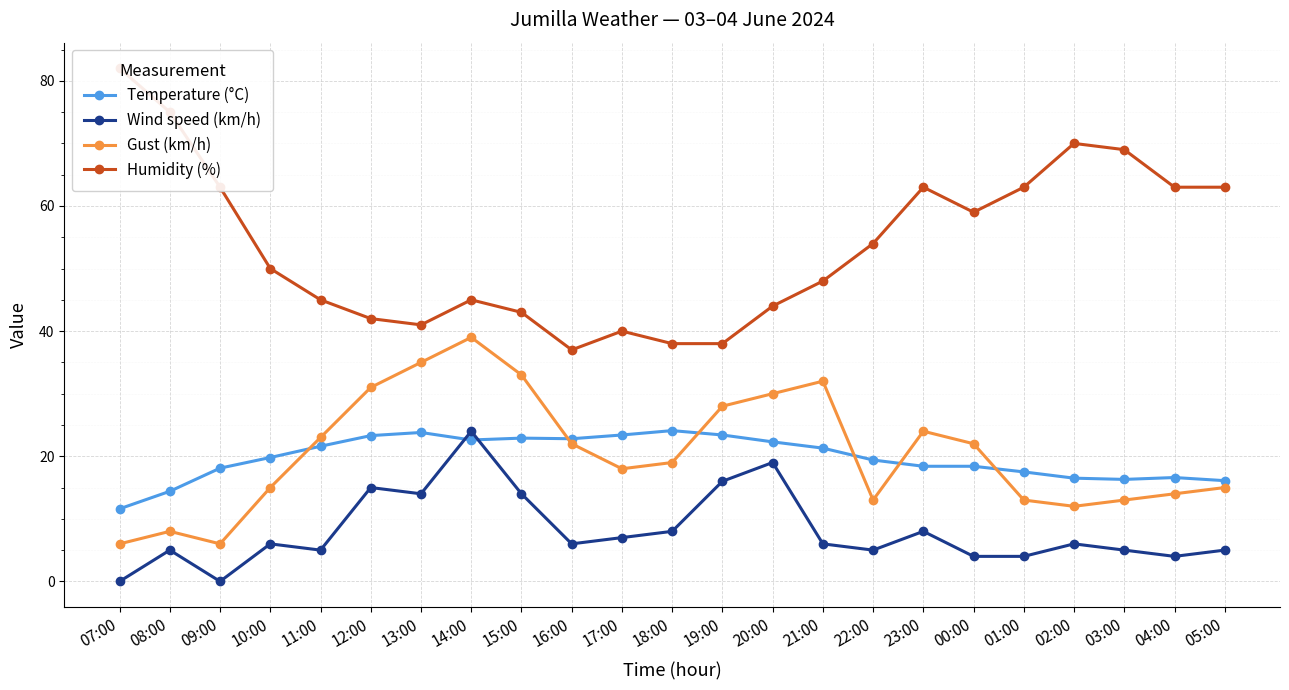

How many interior local valleys does the Wind speed (km/h) series have?

6